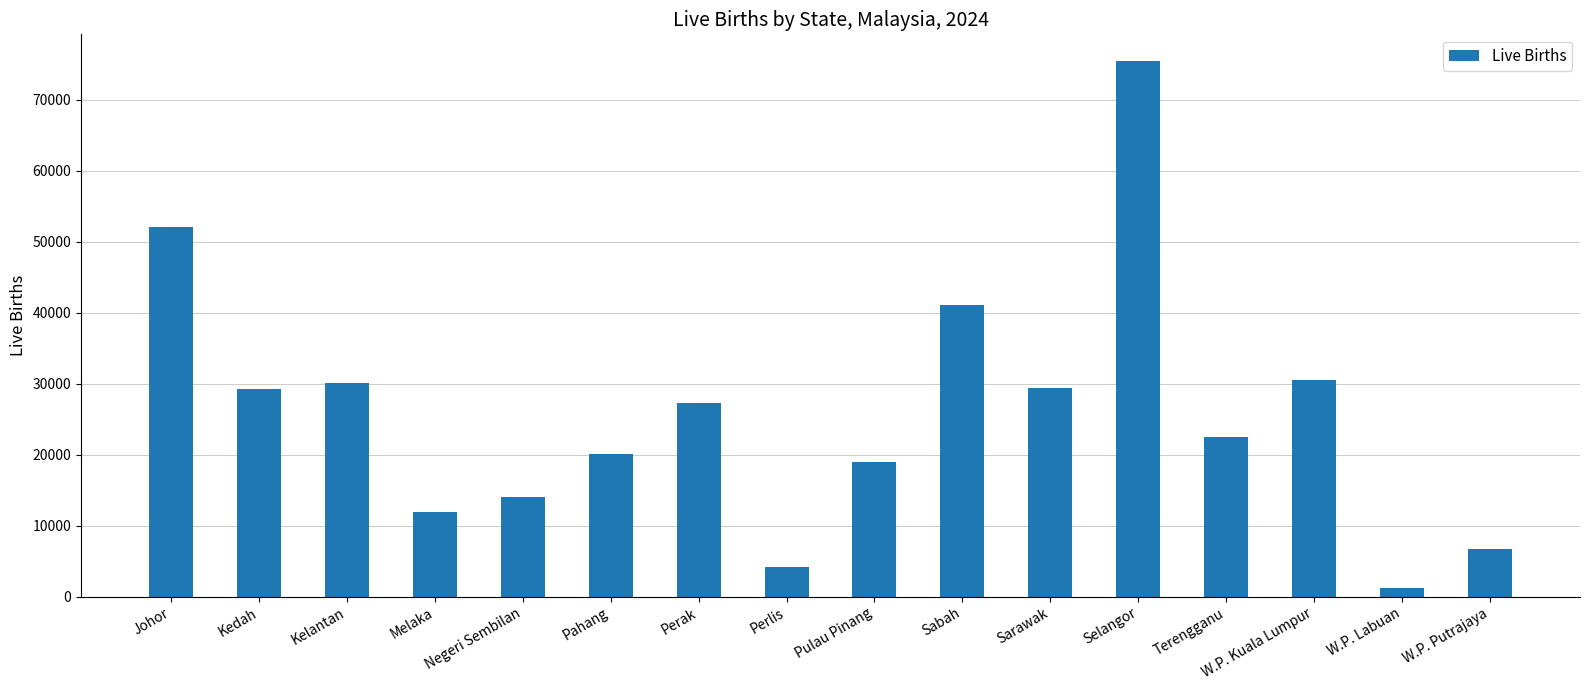

Which has a higher value, Negeri Sembilan or W.P. Kuala Lumpur?

W.P. Kuala Lumpur